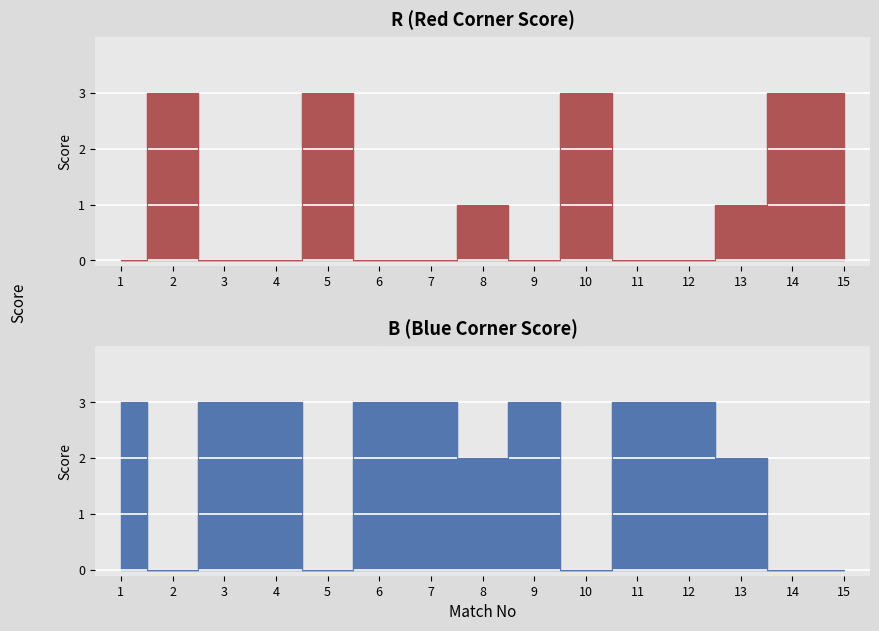

What is the average value of the R series?

1